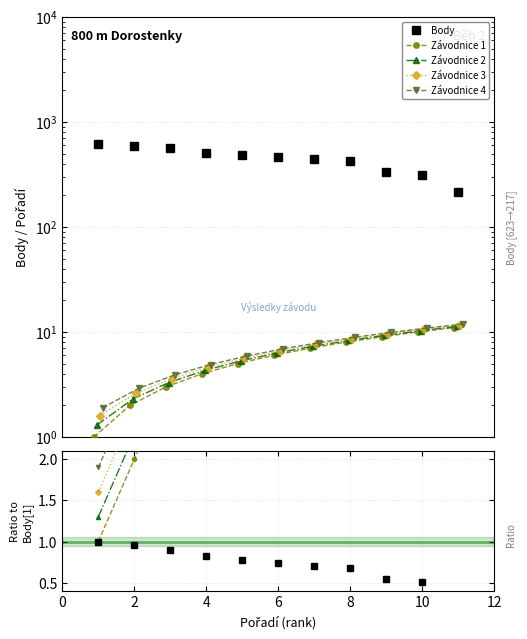

The Závodnice 4 series shows 2.4 at 6. True or false?

False